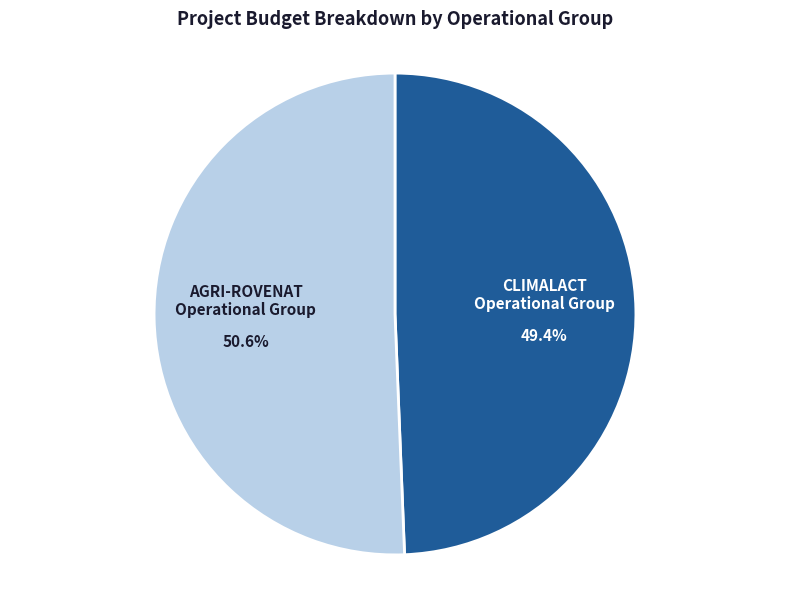

Does any single category account for the majority?

Yes